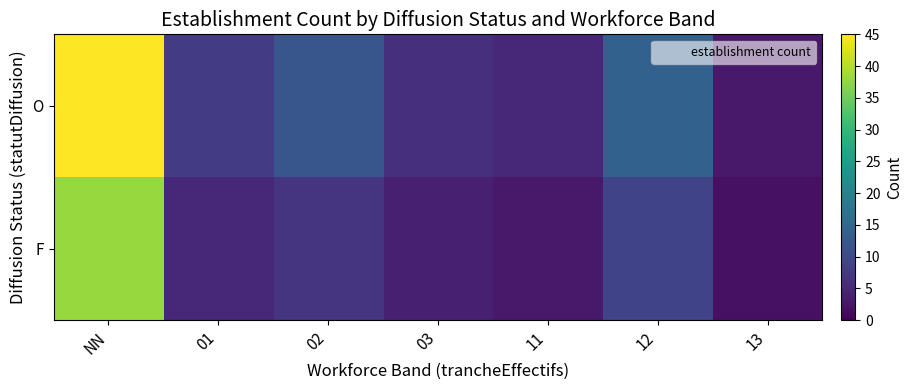

List the series in order of their peak value, highest first.

O, F